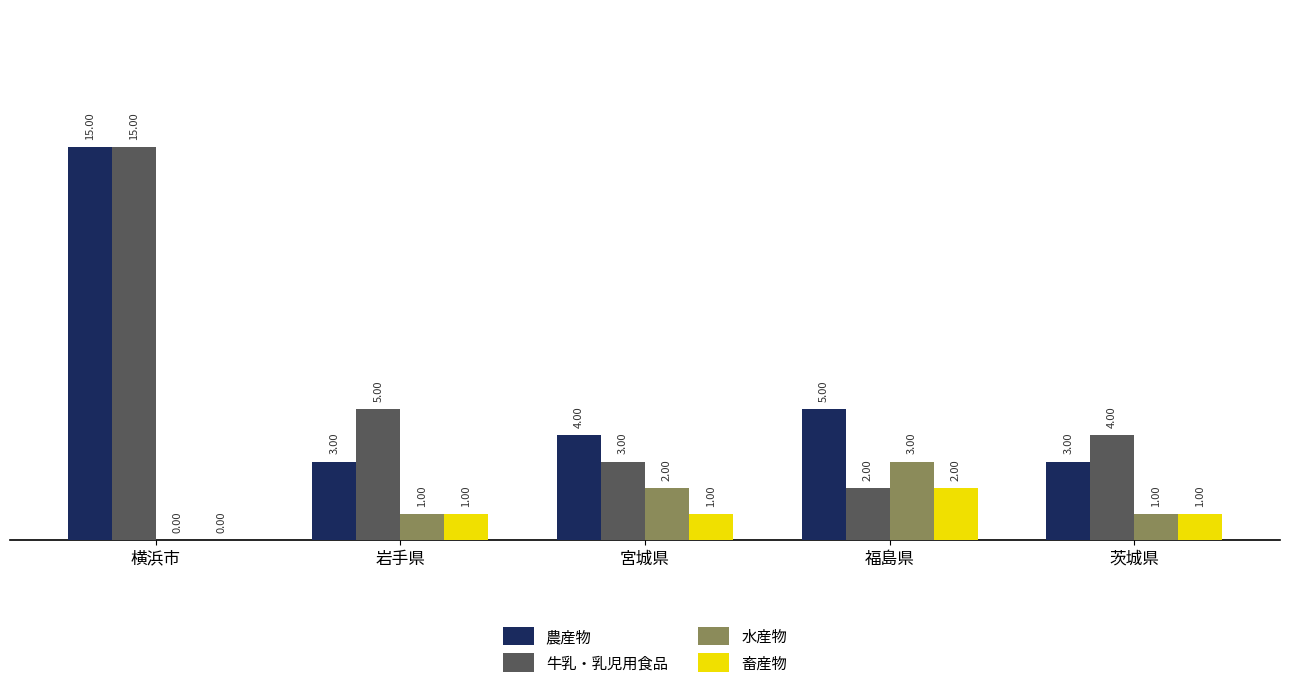

Reading left to right, what are all the values shown in this chart?

農産物: 横浜市=15	岩手県=3	宮城県=4	福島県=5	茨城県=3
牛乳・乳児用食品: 横浜市=15	岩手県=5	宮城県=3	福島県=2	茨城県=4
水産物: 横浜市=0	岩手県=1	宮城県=2	福島県=3	茨城県=1
畜産物: 横浜市=0	岩手県=1	宮城県=1	福島県=2	茨城県=1